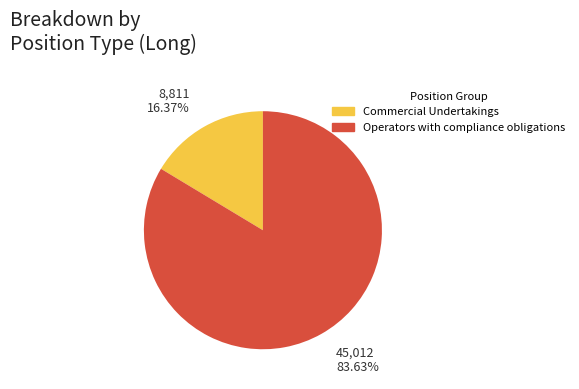

To the nearest percent, what portion does Operators with compliance obligations represent?

84%